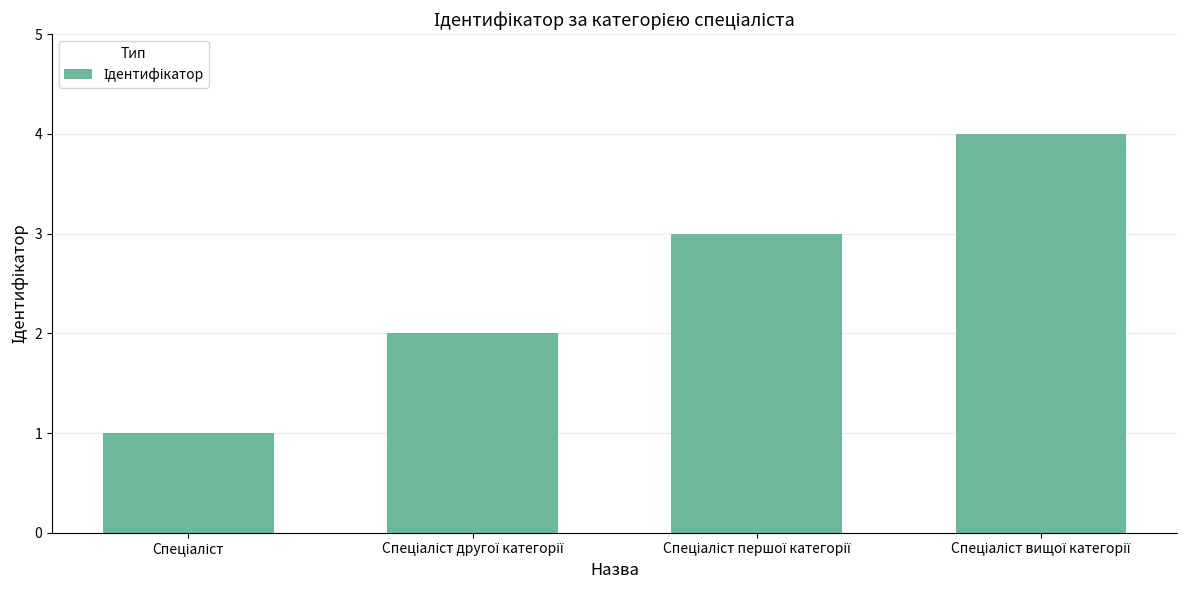

What is the sum of all values?

10